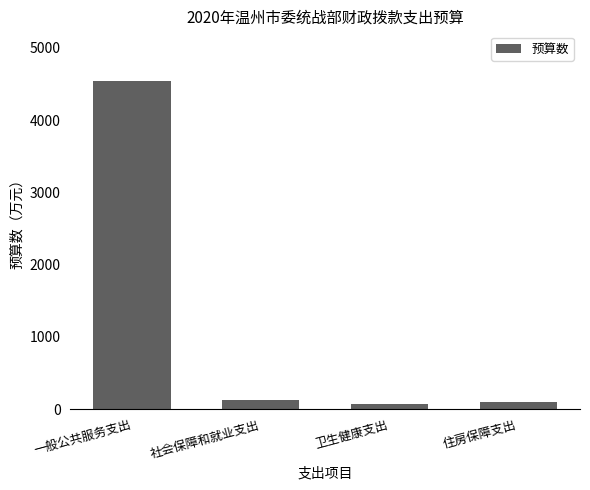

Are the bars grouped side by side (vs. stacked)?

No